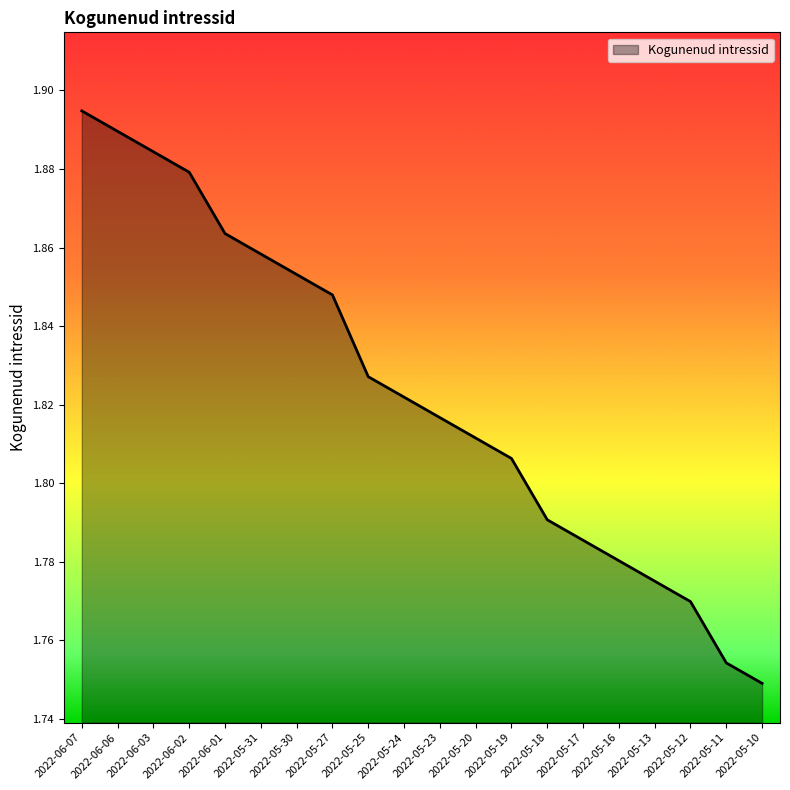

How many lines are shown in the chart?

1